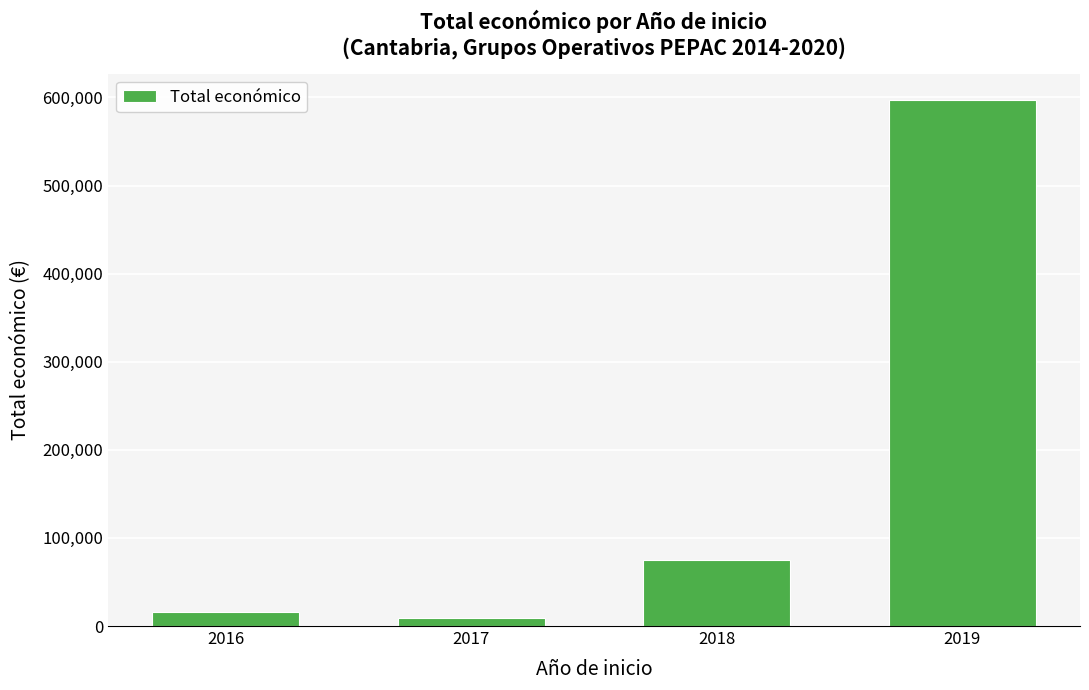

What is the minimum value shown in the chart?

9600